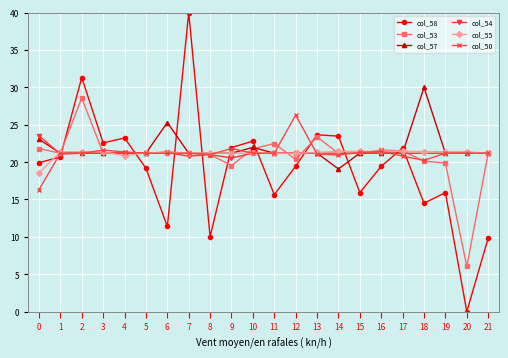

What is the value of the col_50 point at the 5th from the left?

21.4